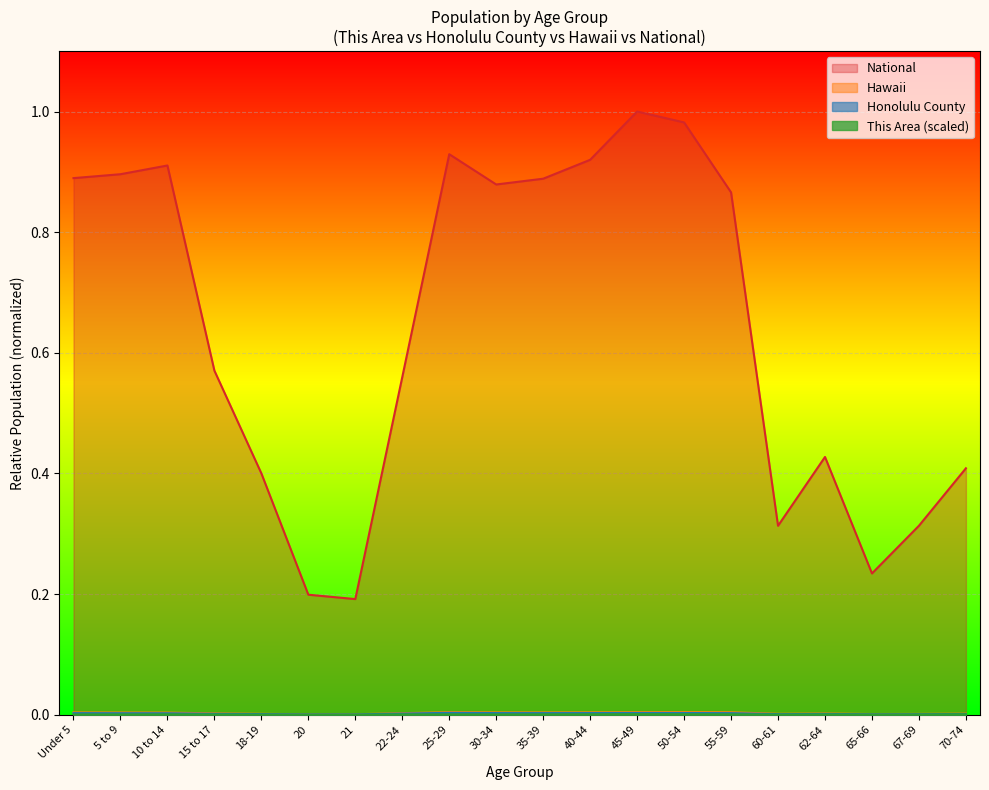

Is the value of Honolulu County at 15 to 17 greater than the value of Hawaii at 30-34?

No